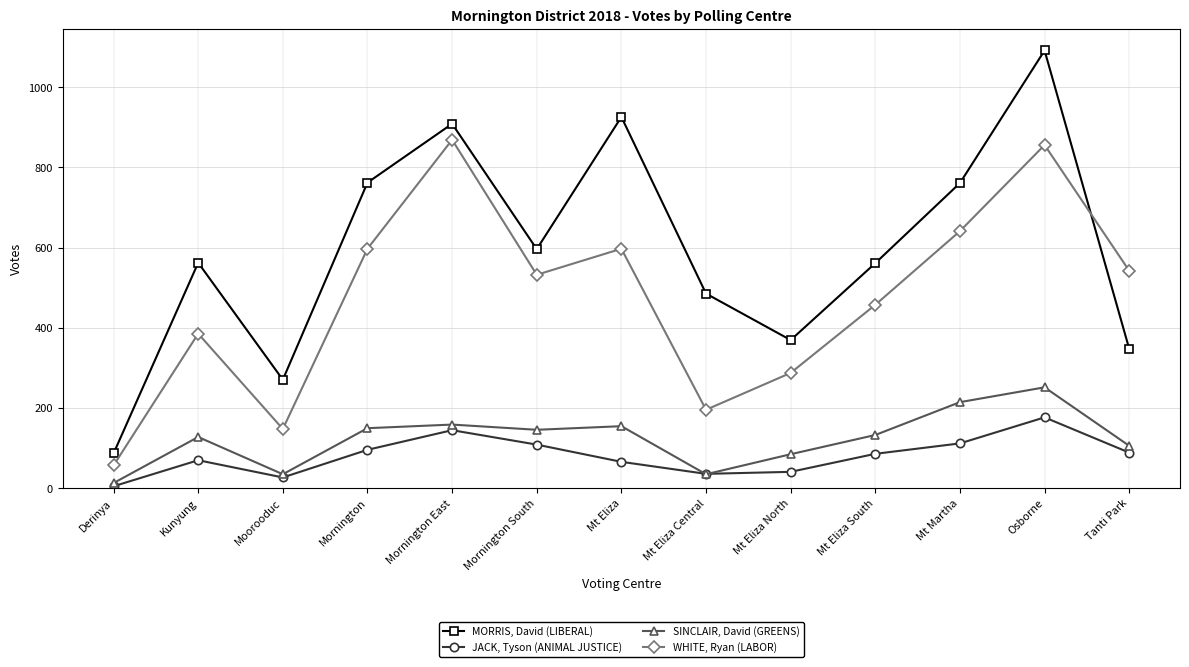

At which label does SINCLAIR, David (GREENS) first exceed 132?

Mornington